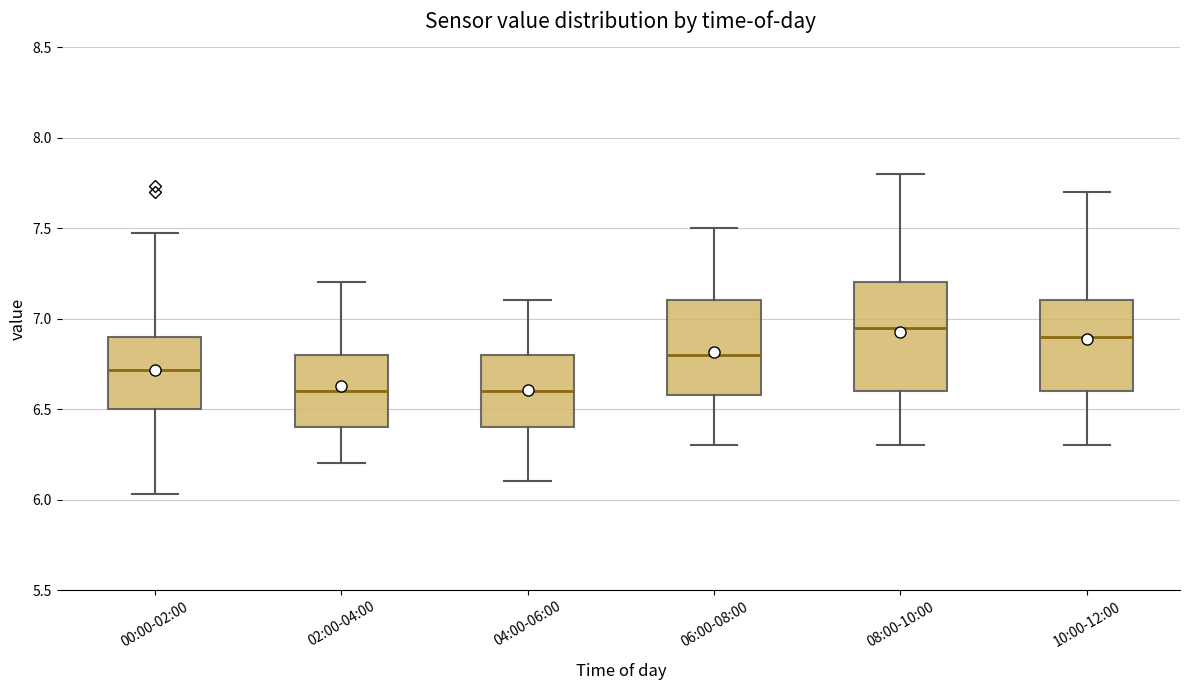

Where does the lower whisker of the box for 06:00-08:00 end on the y-axis? The values are not printed on the chart, so give them approximately, as read against the axis.

6.30